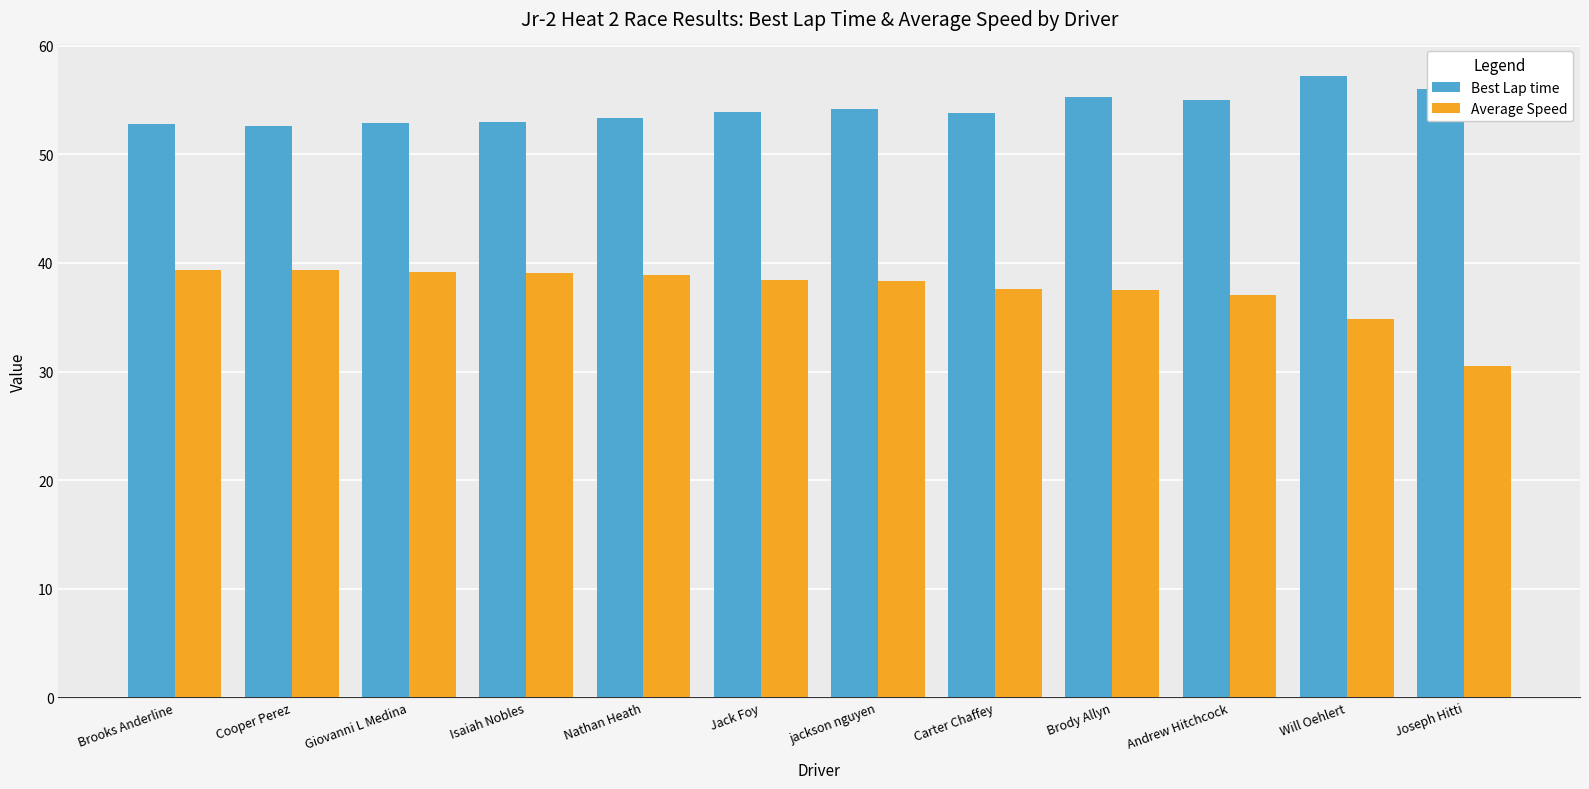

List the series in order of their peak value, highest first.

Best Lap time, Average Speed